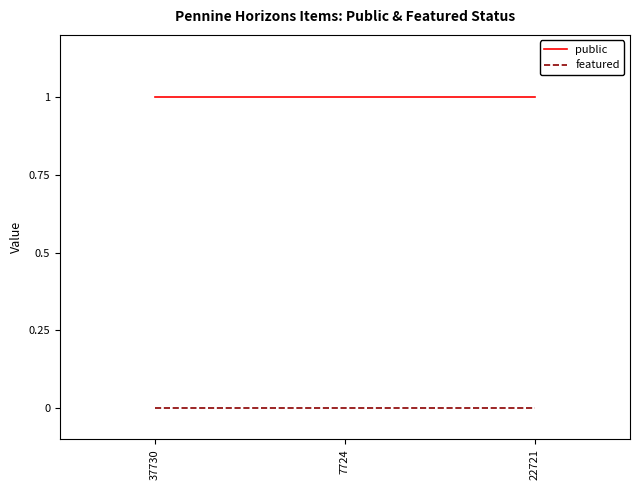

What is the sum of all public values?

3